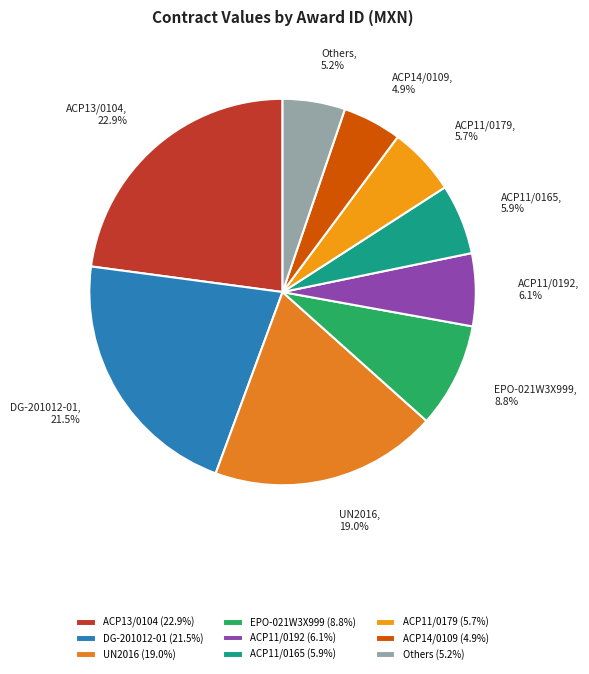

Which category has the biggest portion of the pie?

ACP13/0104